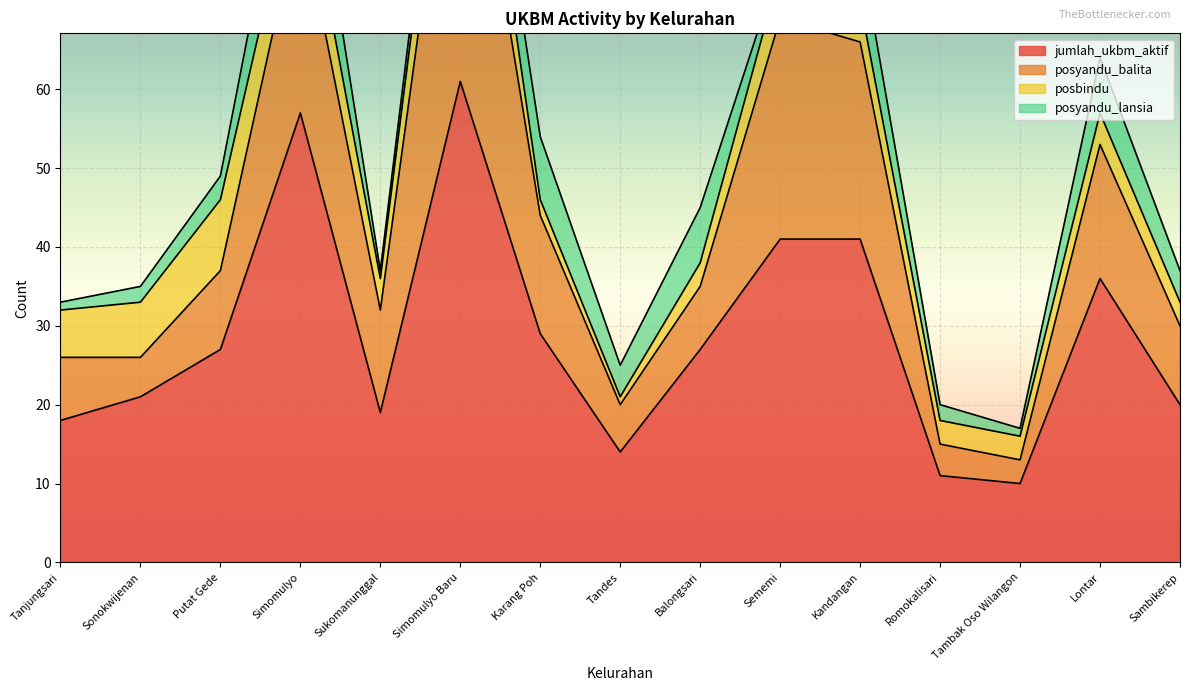

What is the average value of the jumlah_ukbm_aktif series?

29